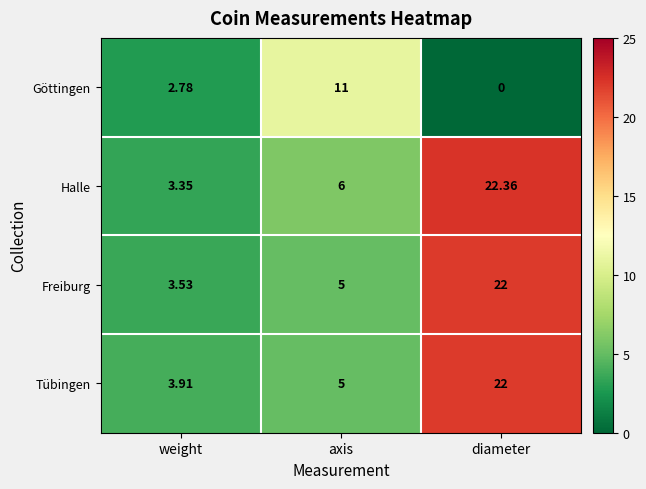

At weight, list the series in order from smallest to largest.

Göttingen, Halle, Freiburg, Tübingen